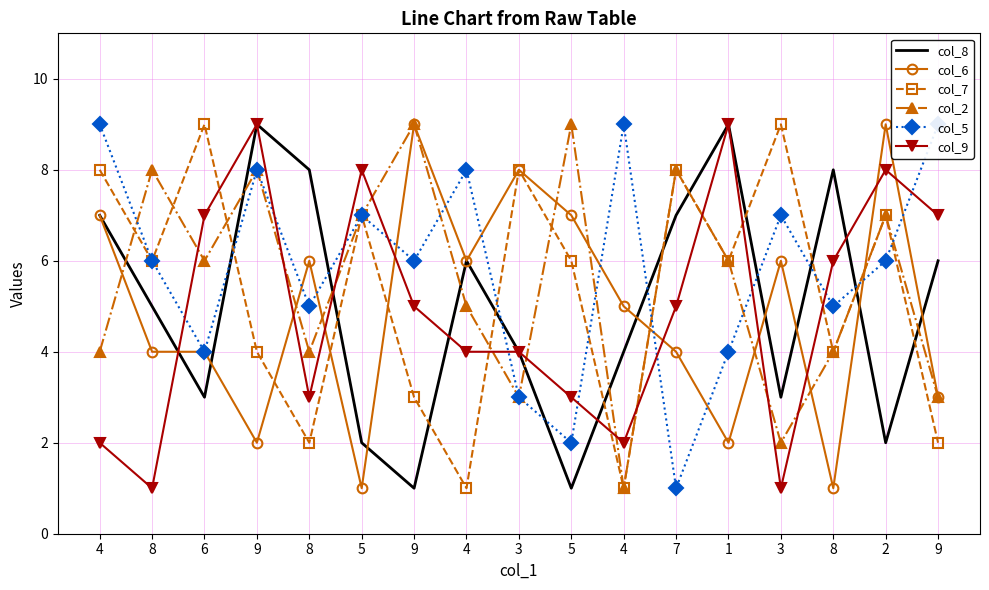

True or false: col_8 and col_6 intersect in this chart.

True